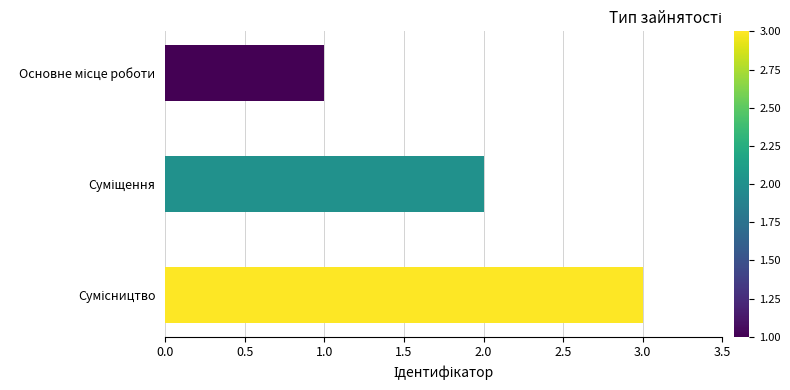

What is the greatest value displayed?

3